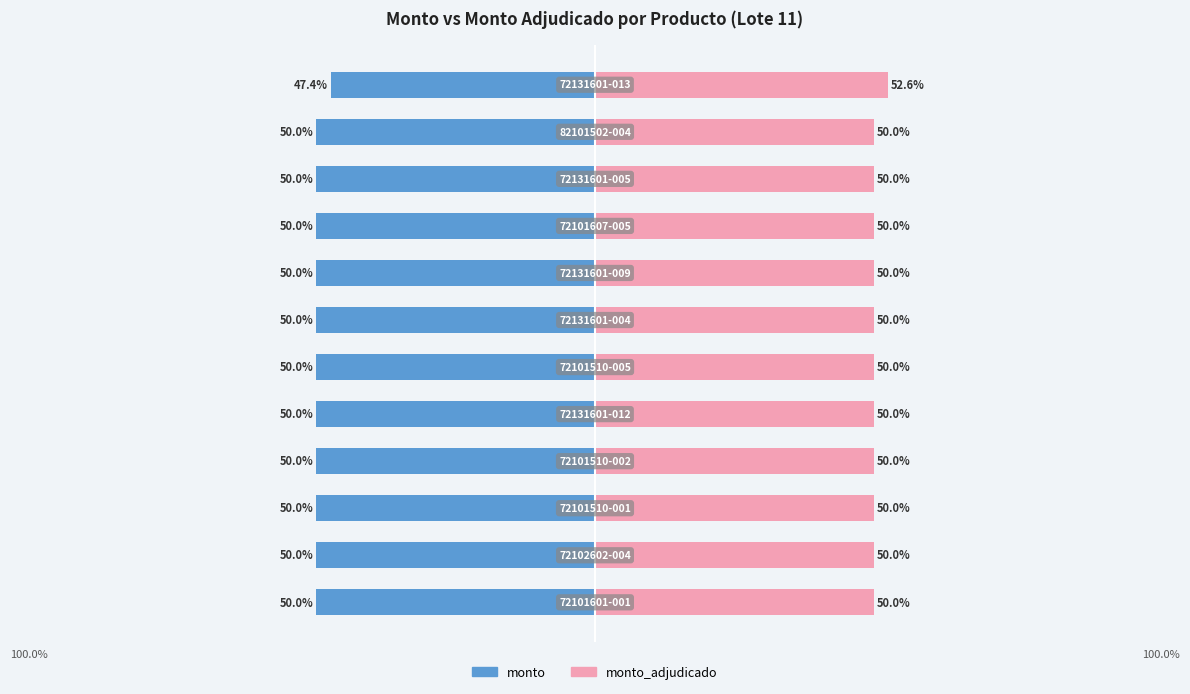

What are all the series names shown in the legend?

monto, monto_adjudicado